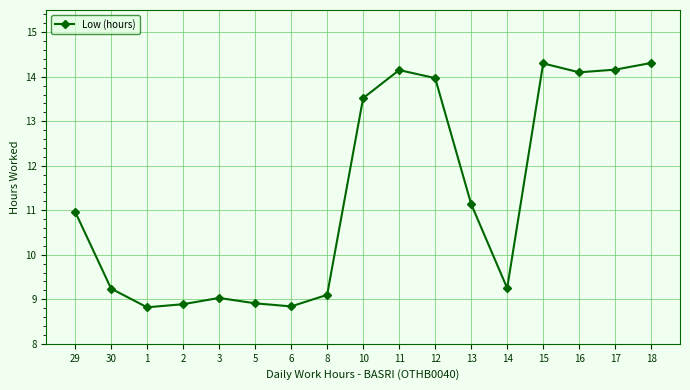

Where is the data nearest to the value 11?

29